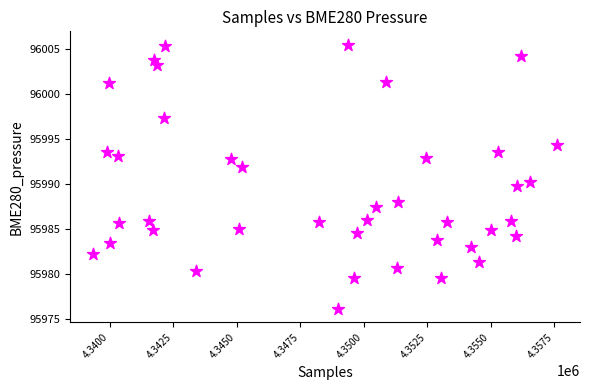

What is the range of X values (max minus min)?

18231.0